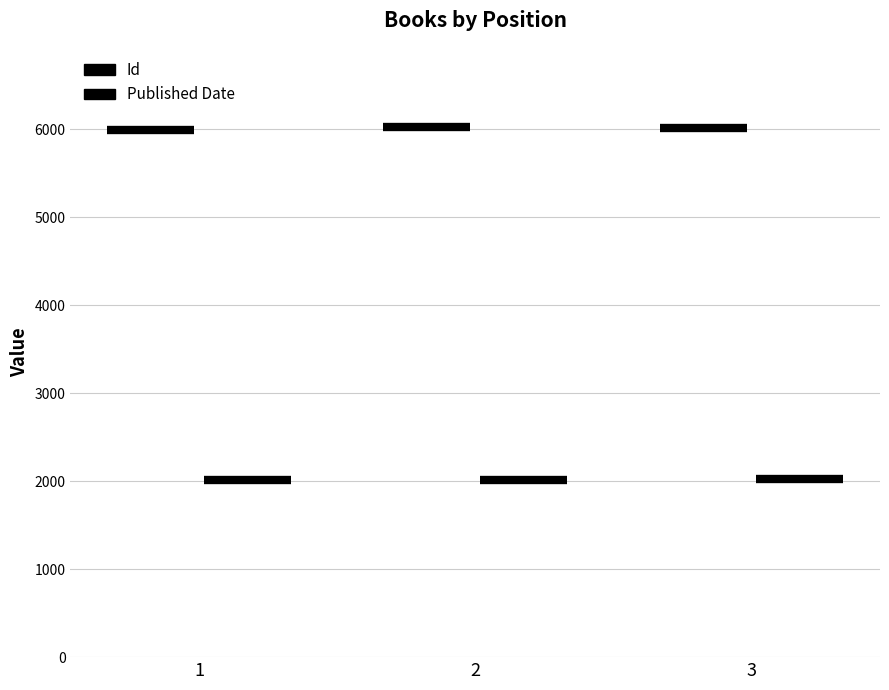

Rank the series at 1 from highest to lowest value.

Id, Published Date